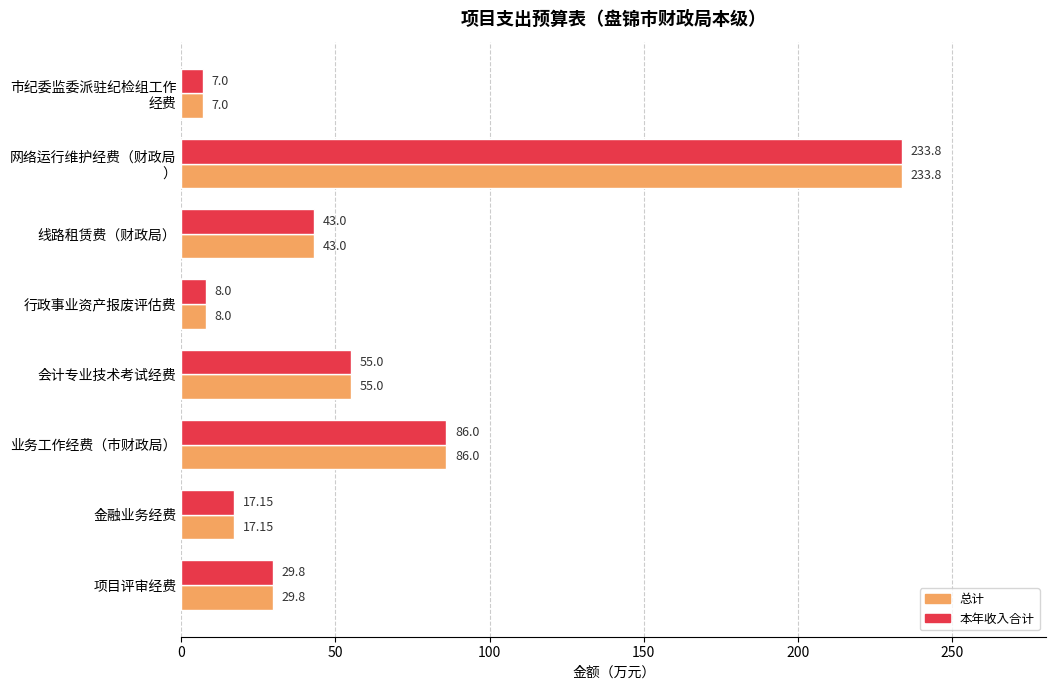

Where is 本年收入合计 nearest to the value 120?

业务工作经费（市财政局）